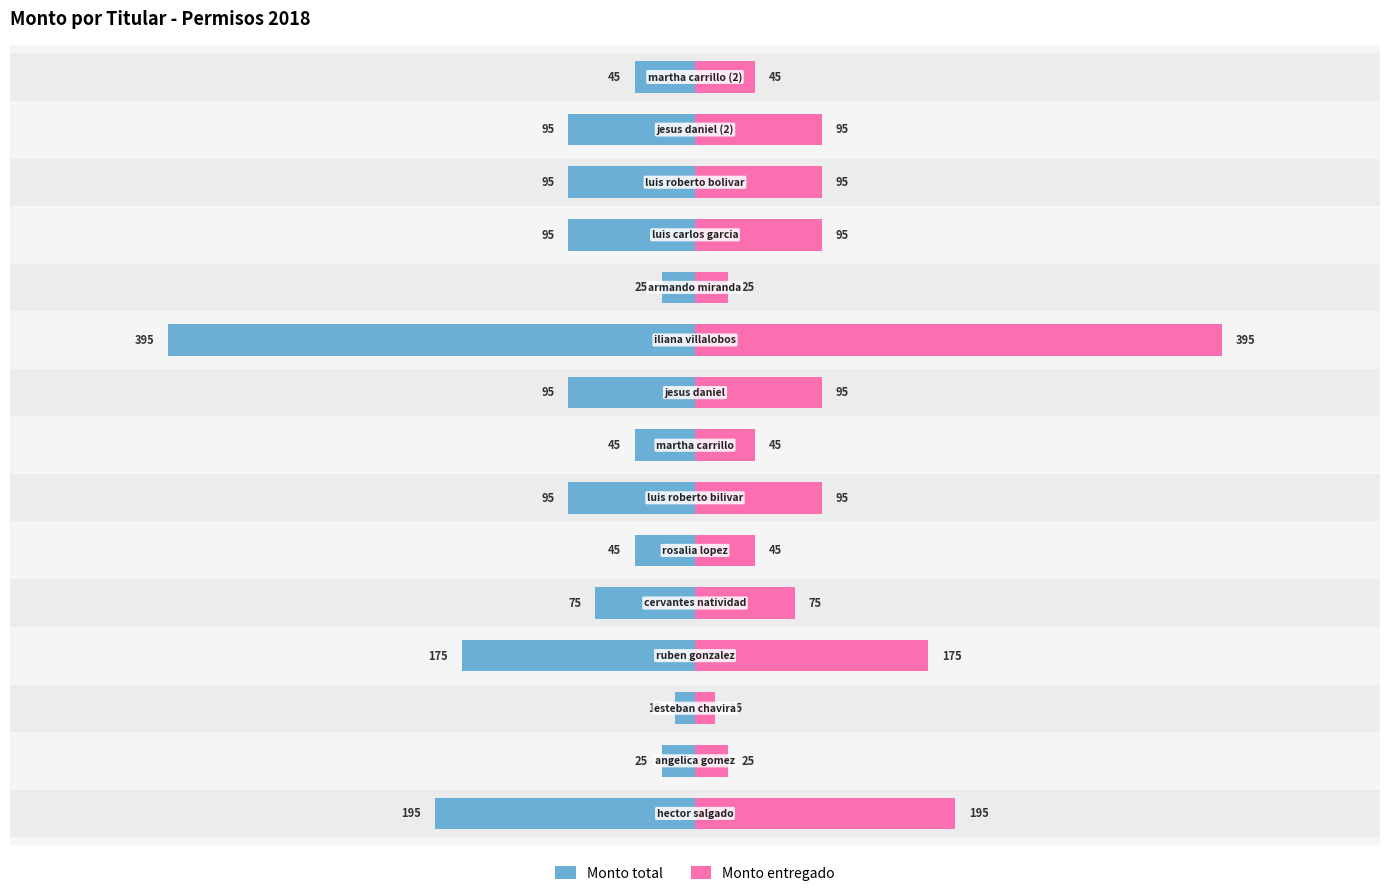

List the series in order of their peak value, lowest first.

Monto total, Monto entregado